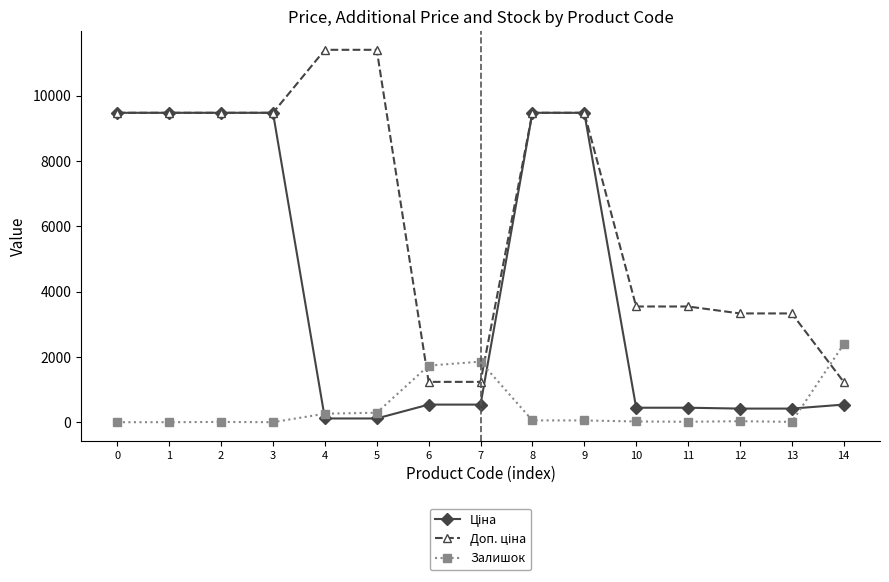

True or false: Залишок has more than 0 interior local peaks.

True